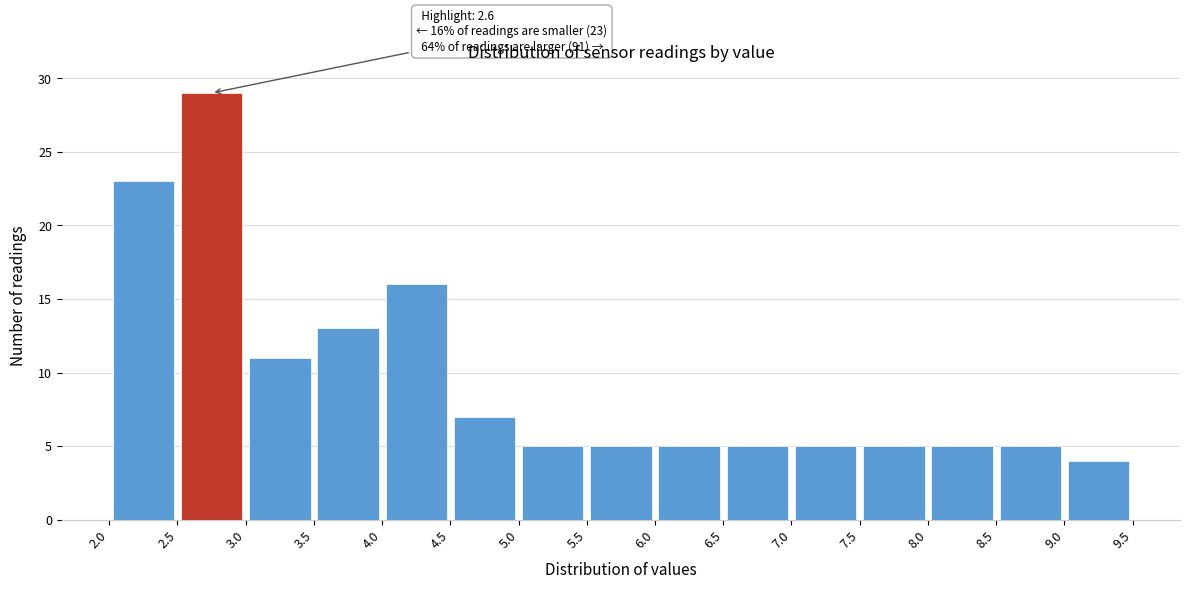

Which range on the x-axis has the tallest bar?

2.5 to 3.0